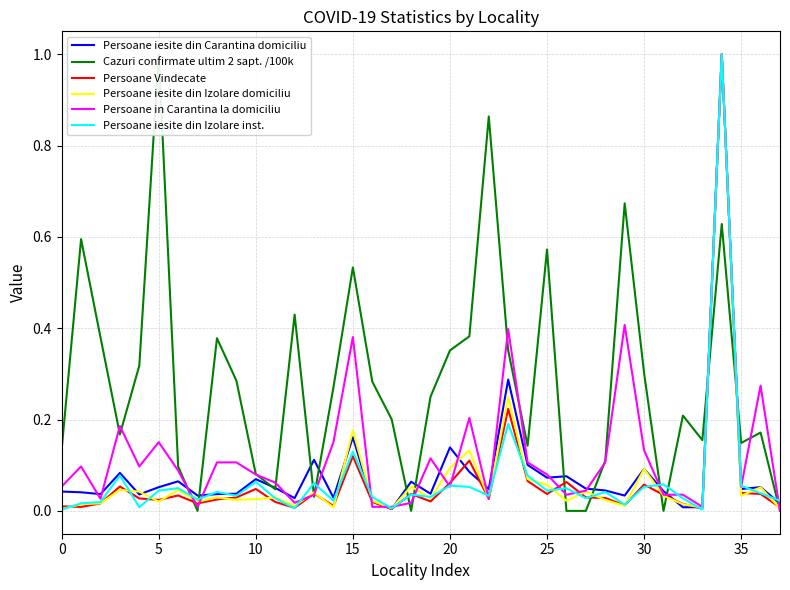

Reading right to left, transcribe all the data shown in this chart.

Persoane iesite din Carantina domiciliu: 0.0	0.1	0.0	1.0	0.0	0.0	0.0	0.1	0.0	0.0	0.0	0.1	0.1	0.1	0.3	0.0	0.1	0.1	0.0	0.1	0.0	0.0	0.2	0.0	0.1	0.0	0.1	0.1	0.0	0.0	0.0	0.1	0.1	0.0	0.1	0.0	0.0	0.0
Cazuri confirmate ultim 2 sapt. /100k: 0.0	0.2	0.1	0.6	0.2	0.2	0.0	0.3	0.7	0.1	0.0	0.0	0.6	0.1	0.4	0.9	0.4	0.4	0.2	0.0	0.2	0.3	0.5	0.3	0.0	0.4	0.0	0.1	0.3	0.4	0.0	0.1	1.0	0.3	0.2	0.4	0.6	0.1
Persoane Vindecate: 0.0	0.0	0.0	1.0	0.0	0.0	0.0	0.1	0.0	0.0	0.0	0.1	0.0	0.1	0.2	0.0	0.1	0.1	0.0	0.0	0.0	0.0	0.1	0.0	0.0	0.0	0.0	0.0	0.0	0.0	0.0	0.0	0.0	0.0	0.1	0.0	0.0	0.0
Persoane iesite din Izolare domiciliu: 0.0	0.1	0.0	1.0	0.0	0.0	0.0	0.1	0.0	0.0	0.0	0.0	0.1	0.1	0.2	0.0	0.1	0.1	0.0	0.1	0.0	0.0	0.2	0.0	0.0	0.0	0.0	0.0	0.0	0.0	0.0	0.0	0.0	0.0	0.0	0.0	0.0	0.0
Persoane in Carantina la domiciliu: 0.0	0.3	0.1	1.0	0.0	0.0	0.0	0.1	0.4	0.1	0.0	0.0	0.1	0.1	0.4	0.0	0.2	0.1	0.1	0.0	0.0	0.0	0.4	0.2	0.0	0.0	0.1	0.1	0.1	0.1	0.0	0.1	0.2	0.1	0.2	0.0	0.1	0.1
Persoane iesite din Izolare inst.: 0.0	0.0	0.1	1.0	0.0	0.0	0.1	0.1	0.0	0.0	0.0	0.0	0.0	0.1	0.2	0.0	0.1	0.1	0.0	0.0	0.0	0.0	0.1	0.0	0.1	0.0	0.0	0.1	0.0	0.0	0.0	0.0	0.0	0.0	0.1	0.0	0.0	0.0